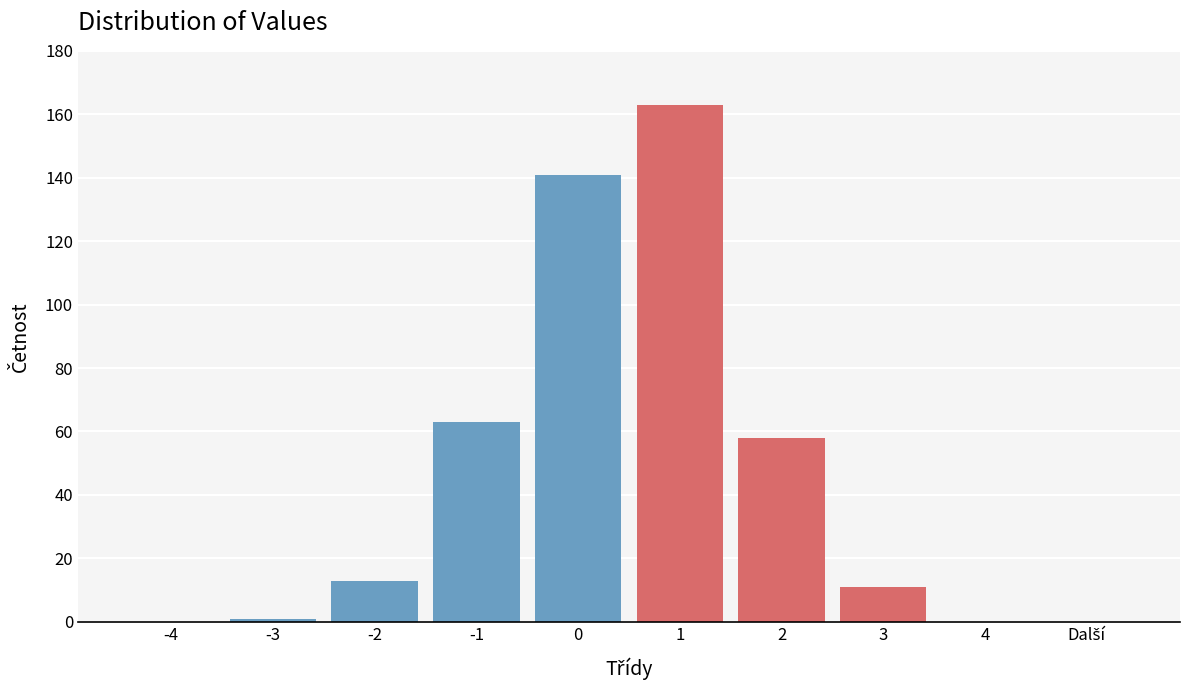

What is the sum of all values?

450